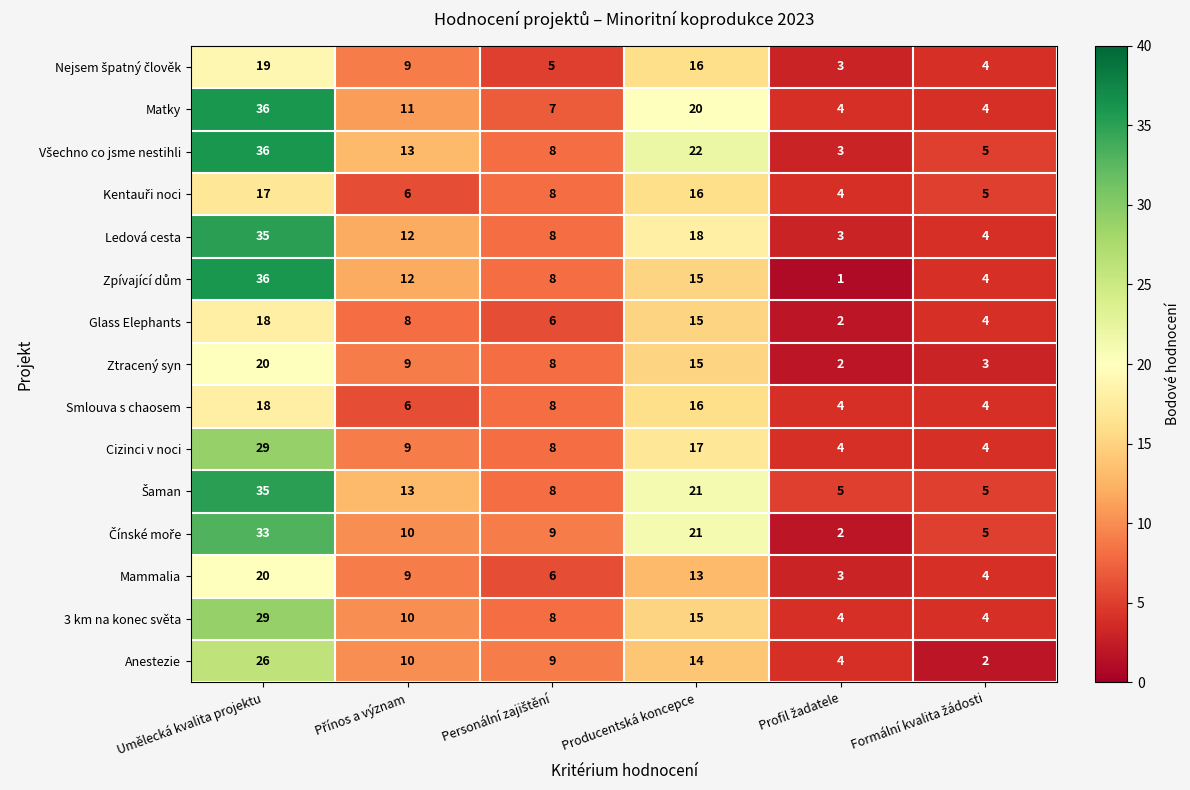

What is the maximum value shown in the chart?

36